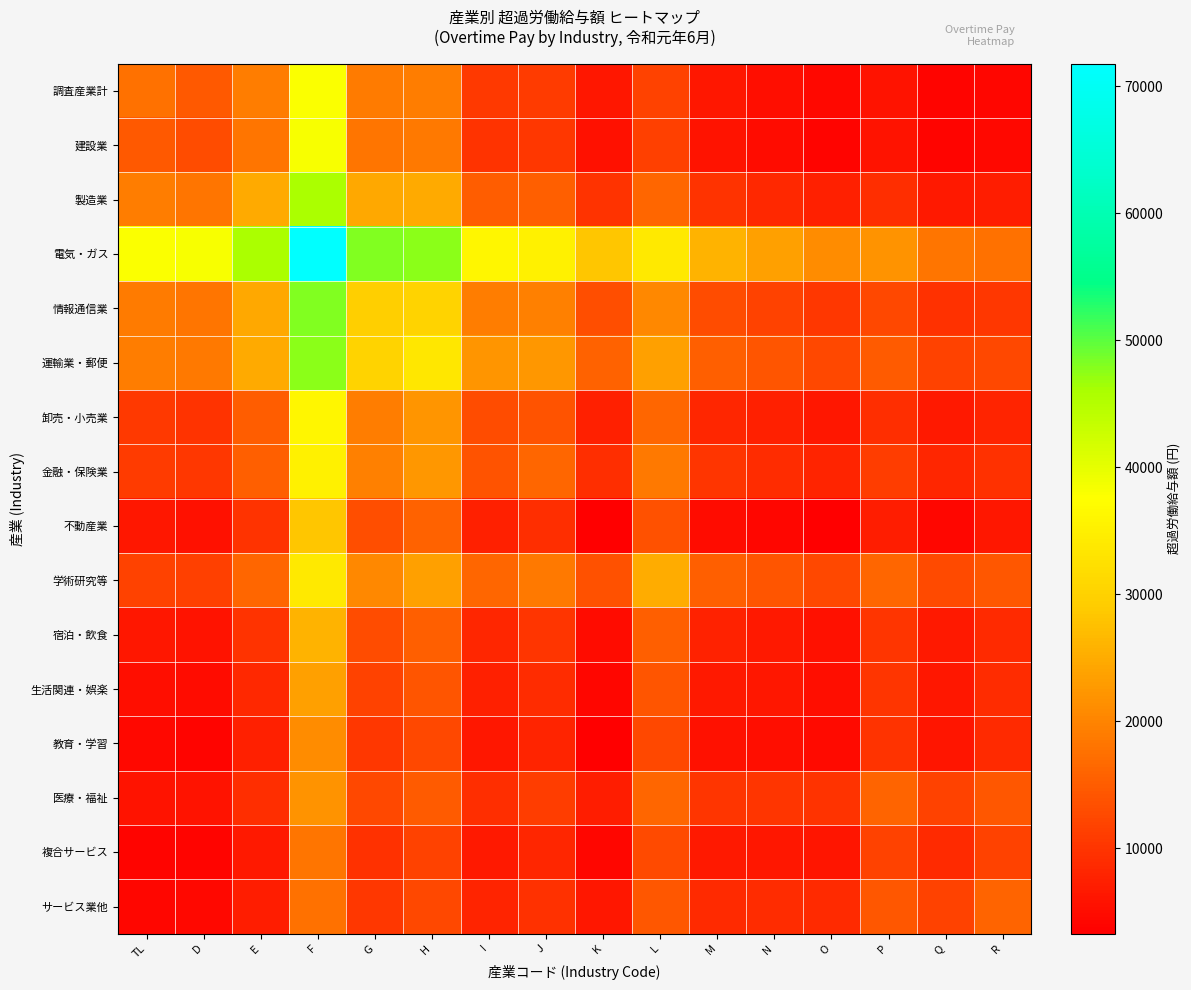

Which series has the largest range (max minus min)?

電気・ガス